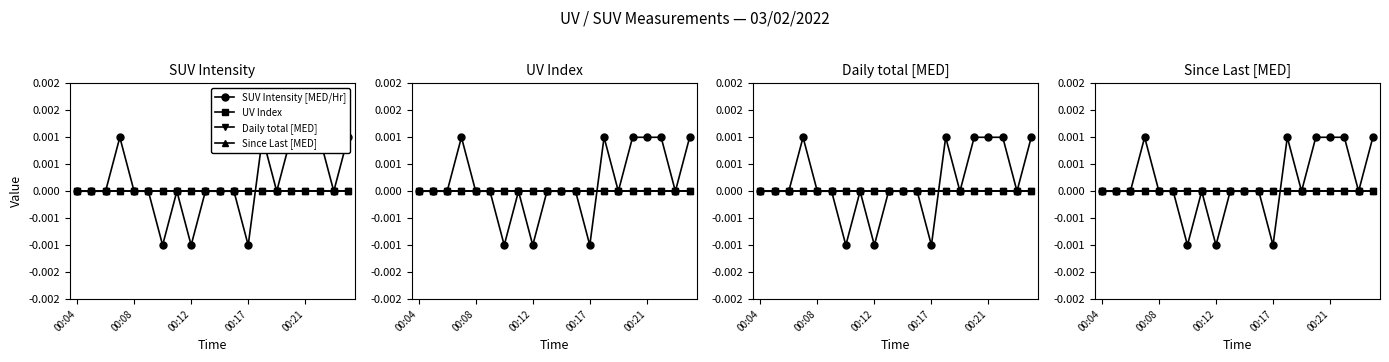

Does the chart have visible grid lines?

No